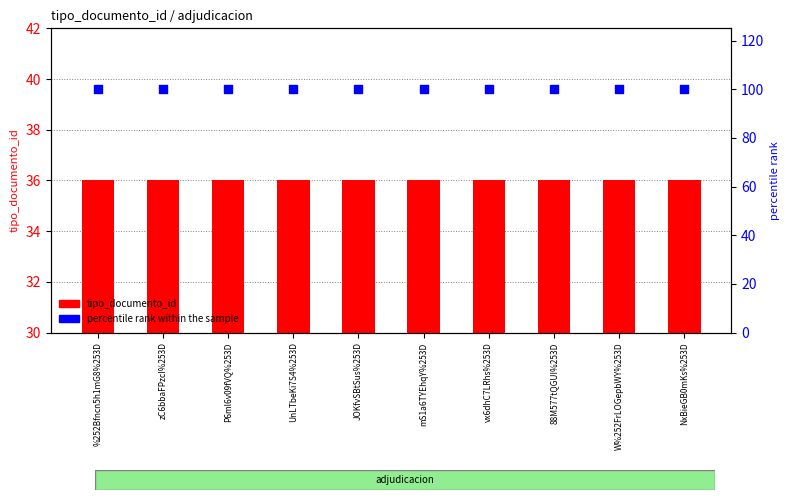

What are all the series names shown in the legend?

tipo_documento_id, percentile rank within the sample